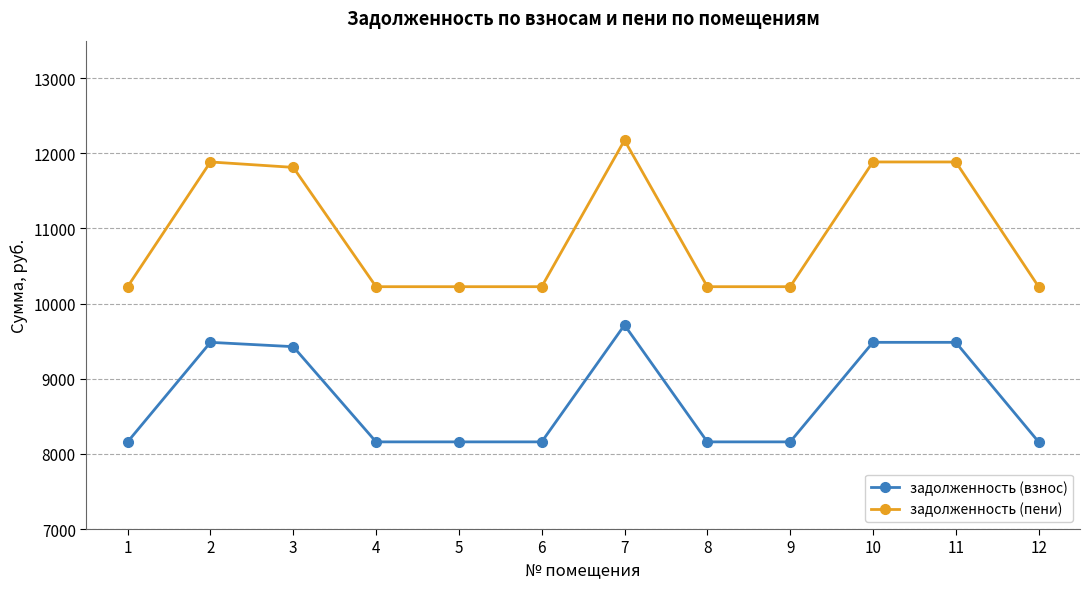

True or false: задолженность (взнос) has more than 1 interior local peaks.

True